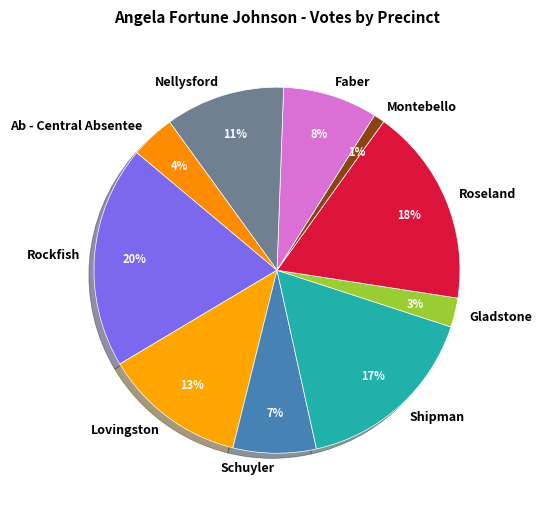

Count the number of slices in the pie.

10